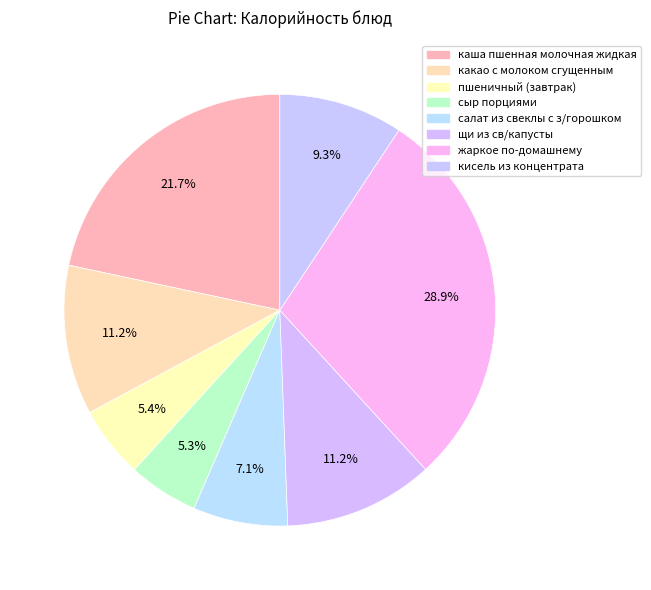

The салат из свеклы с з/горошком slice represents 7% of the pie. True or false?

True